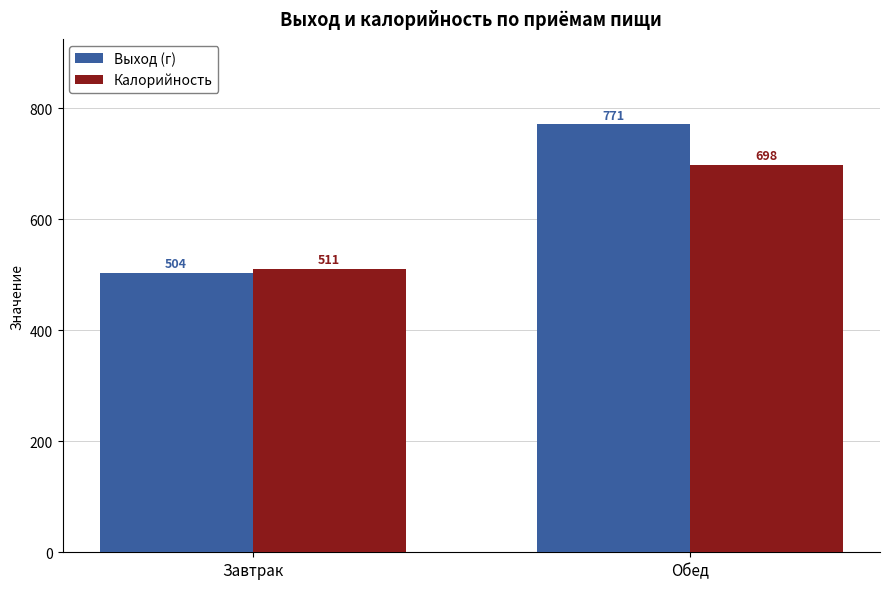

What is the difference between the highest and lowest values at Завтрак?

7